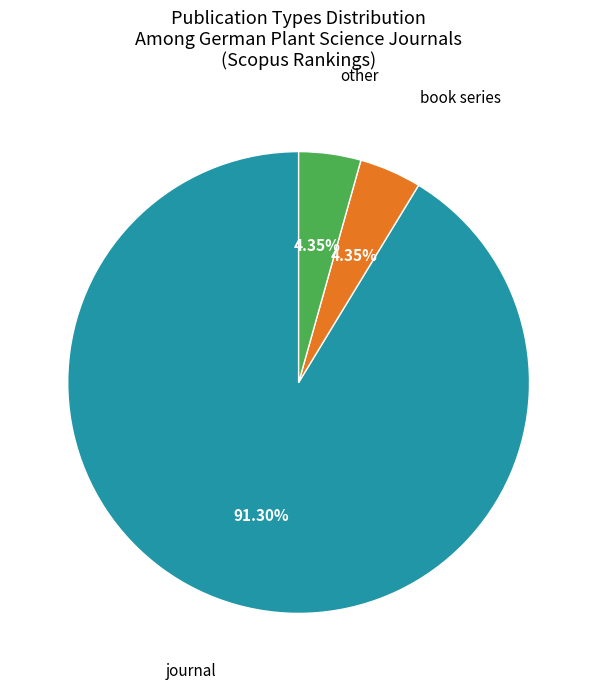

What is the largest slice in the pie chart?

journal